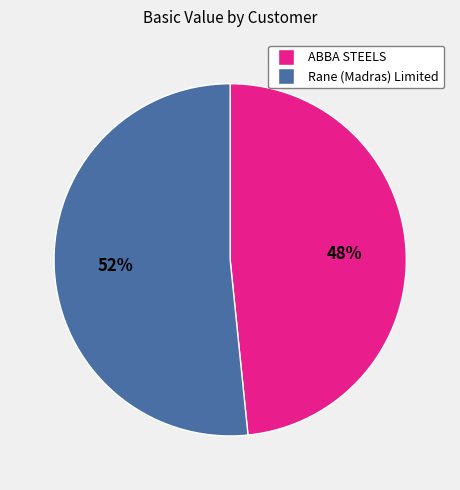

To the nearest percent, what is the average slice percentage?

50%